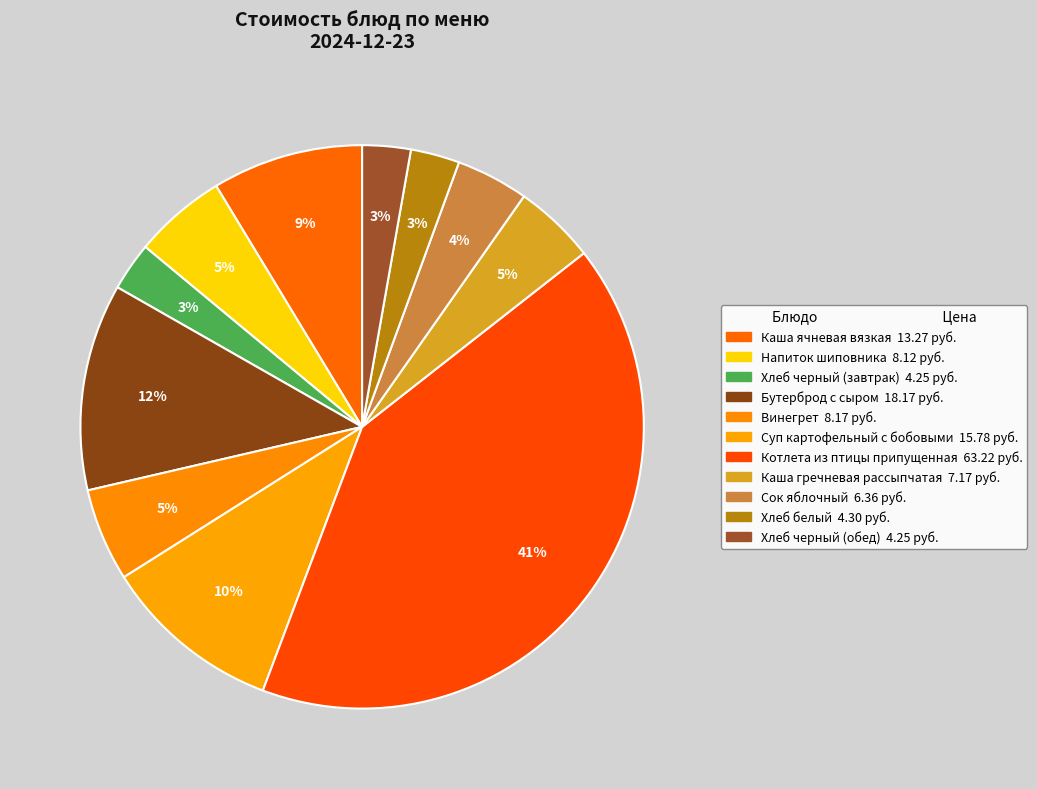

How many segments does this pie chart have?

11